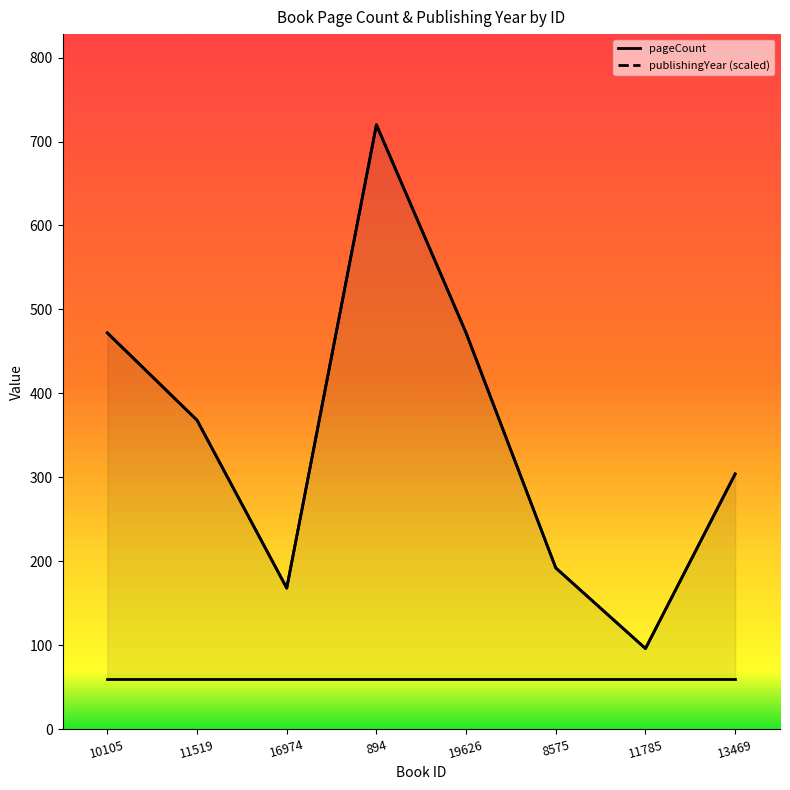

Where is the first local maximum for pageCount?

894